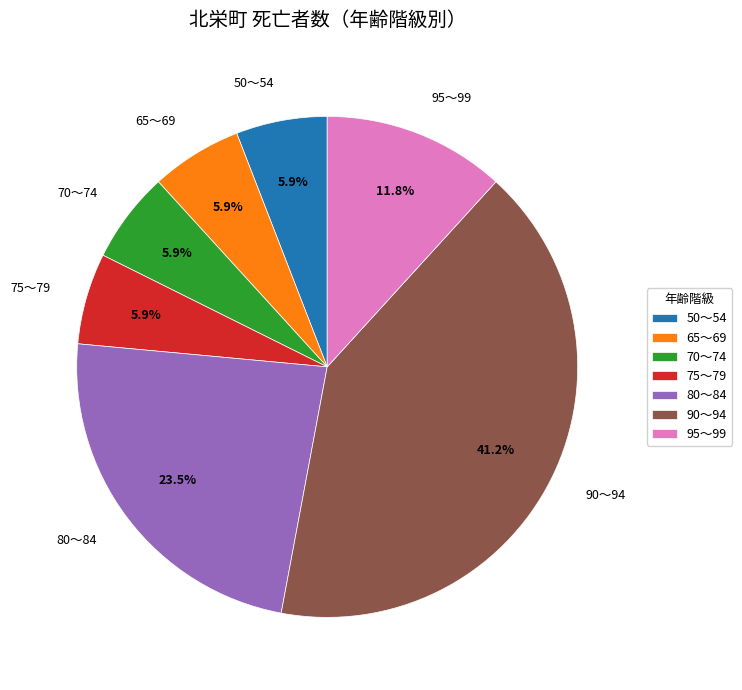

Approximately how many times larger is the value at 70～74 compared to 75～79?

1.0